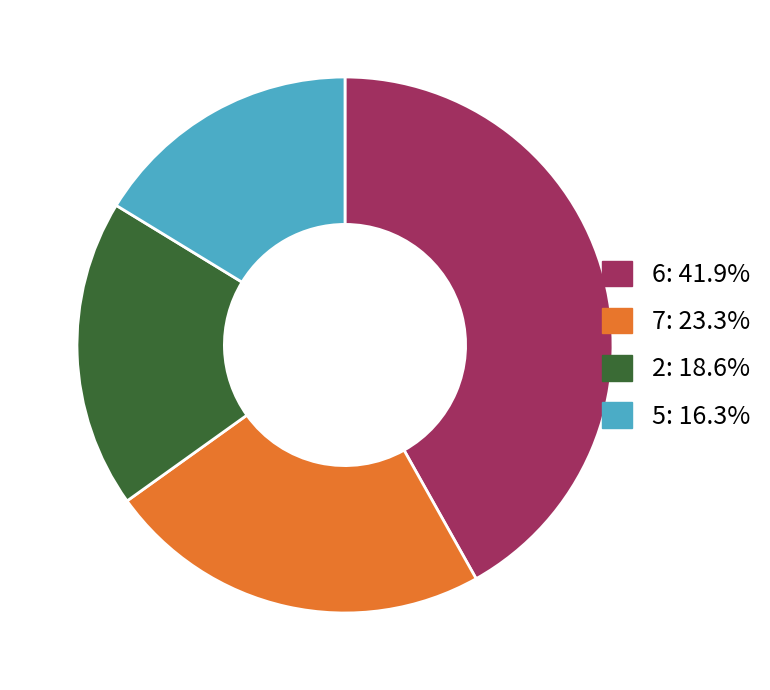

Is there a majority slice in this chart?

No